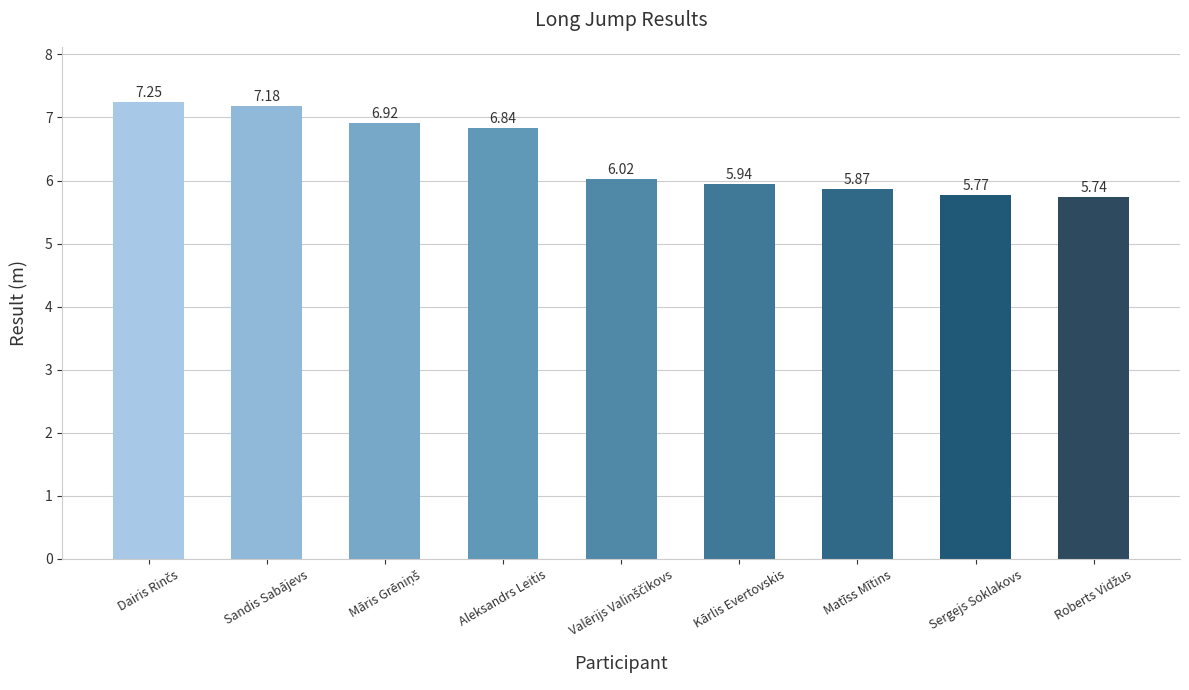

What is the label of the 4th bar from the right?

Kārlis Evertovskis